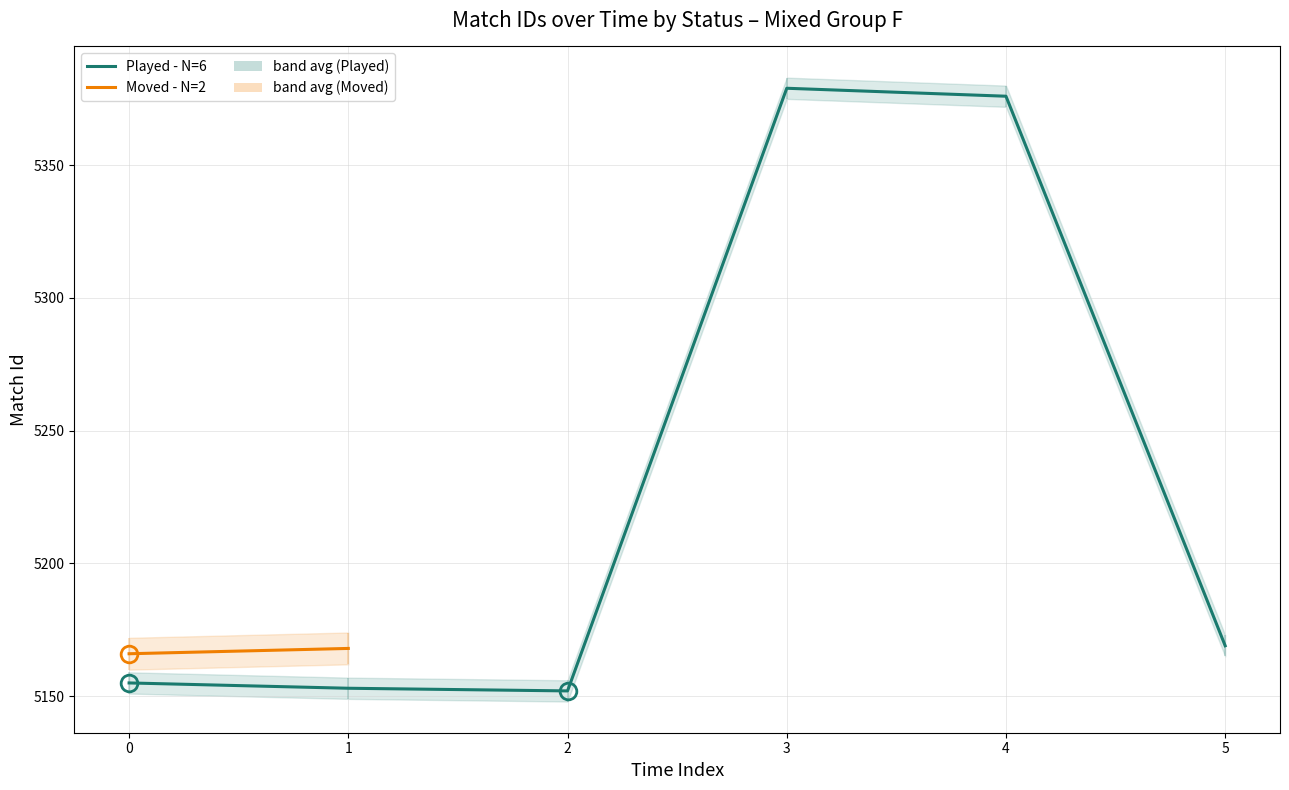

What is the value of the 6th point from the left?

5169